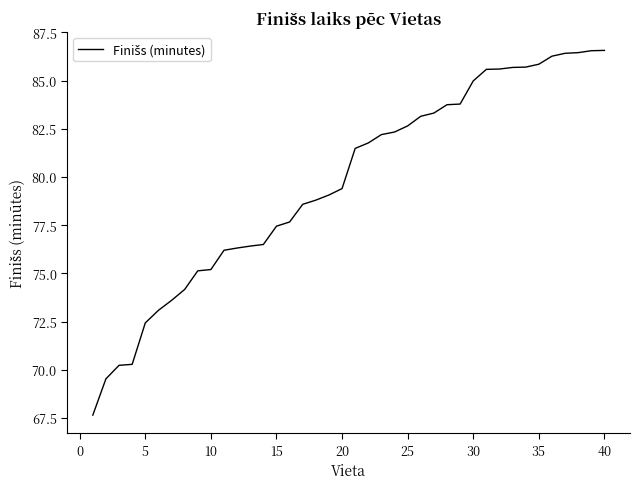

What is the difference between the maximum and minimum values?

18.9